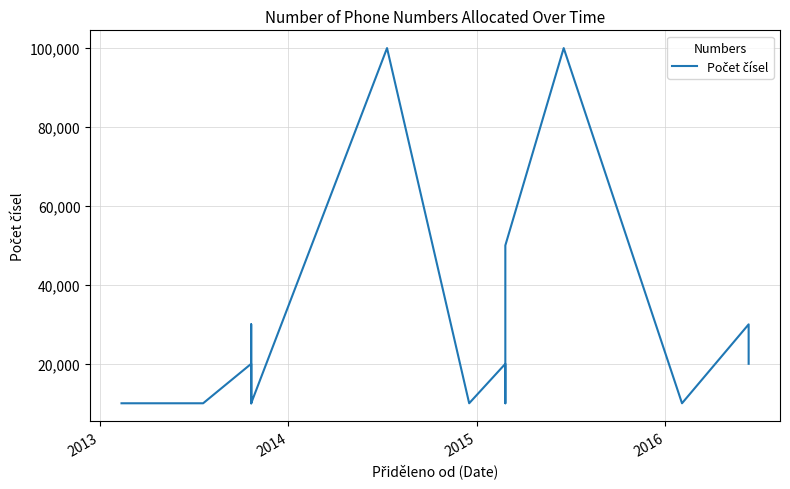

Does the chart display data point markers on the line(s)?

No